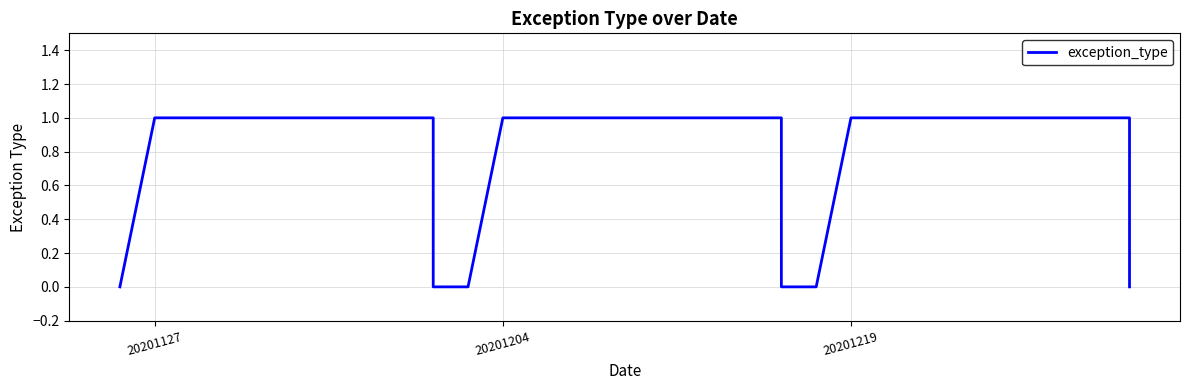

Reading left to right, what are all the values shown in this chart?

0	1	1	0	0	1	1	0	0	1	1	0